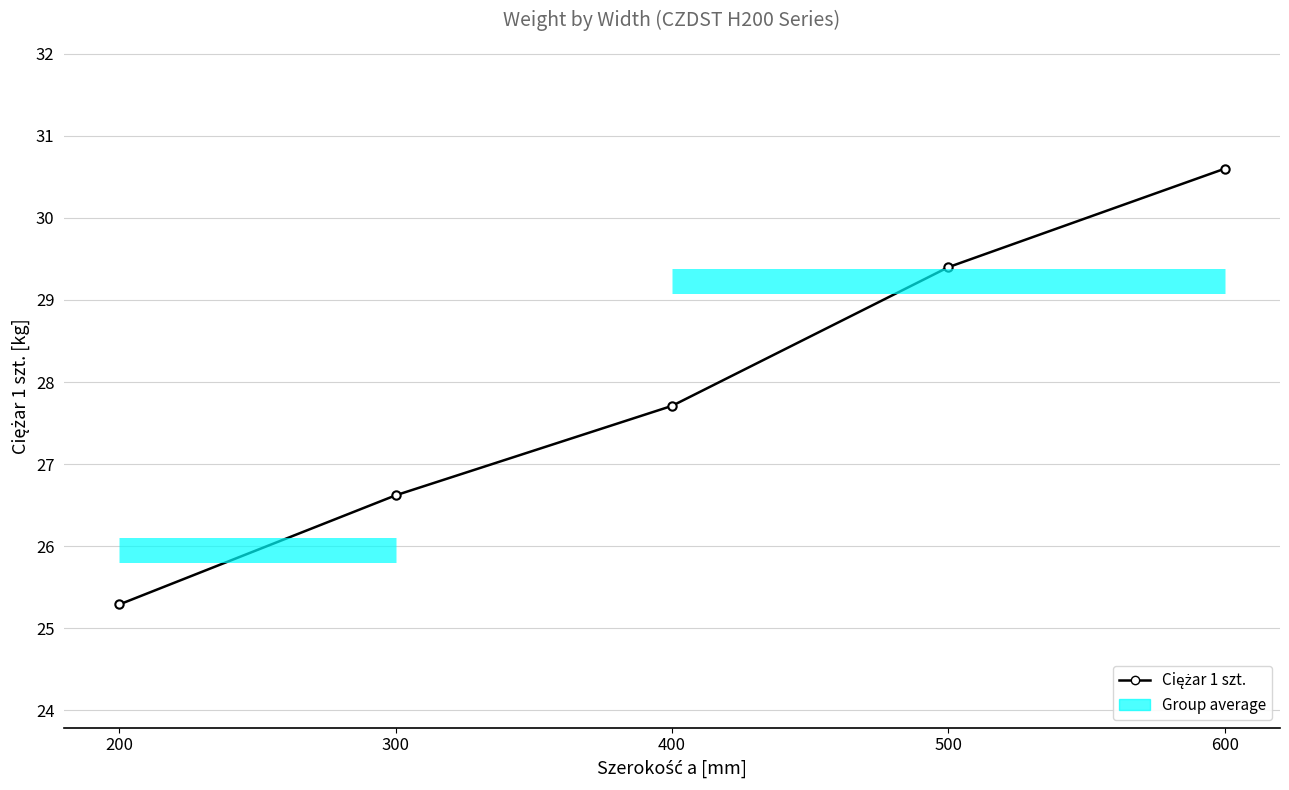

What is the value of the 1st point from the left?

25.3